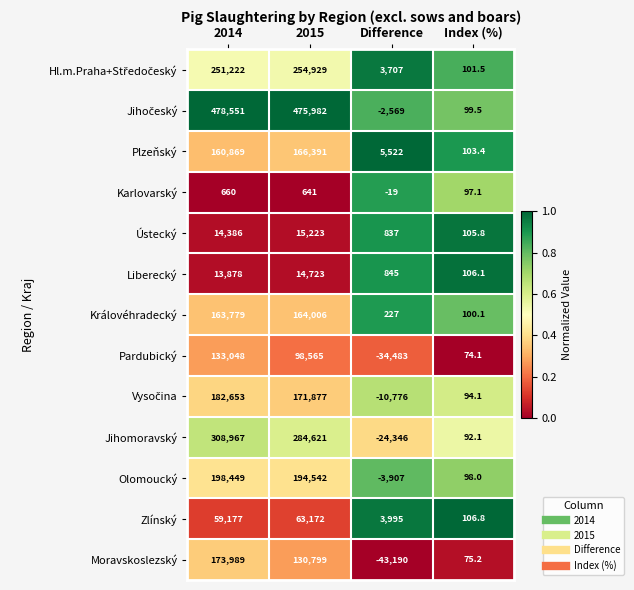

What is the spread (max minus min) of values at Index (%)?

32.7